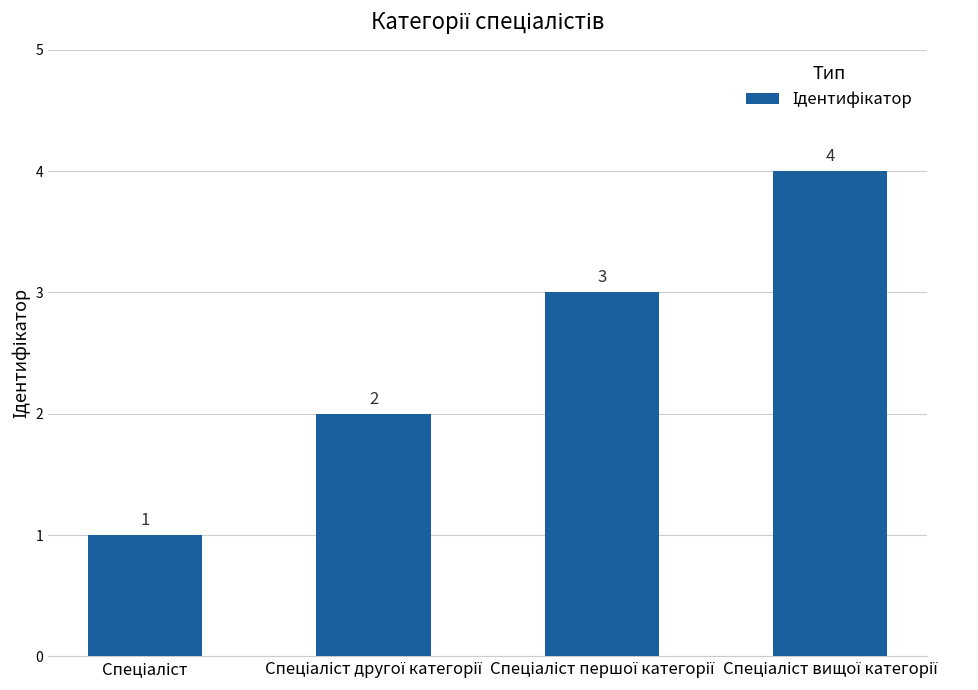

What is the minimum value shown in the chart?

1